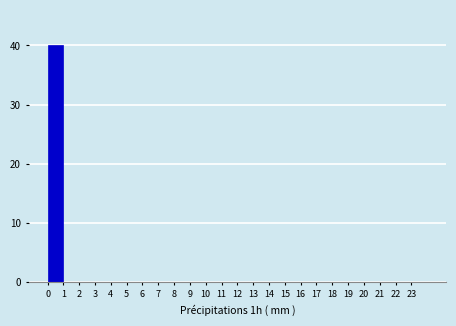

How tall is the bar that spans 0 to 1 on the x-axis? The values are not printed on the chart, so give them approximately, as read against the axis.

40